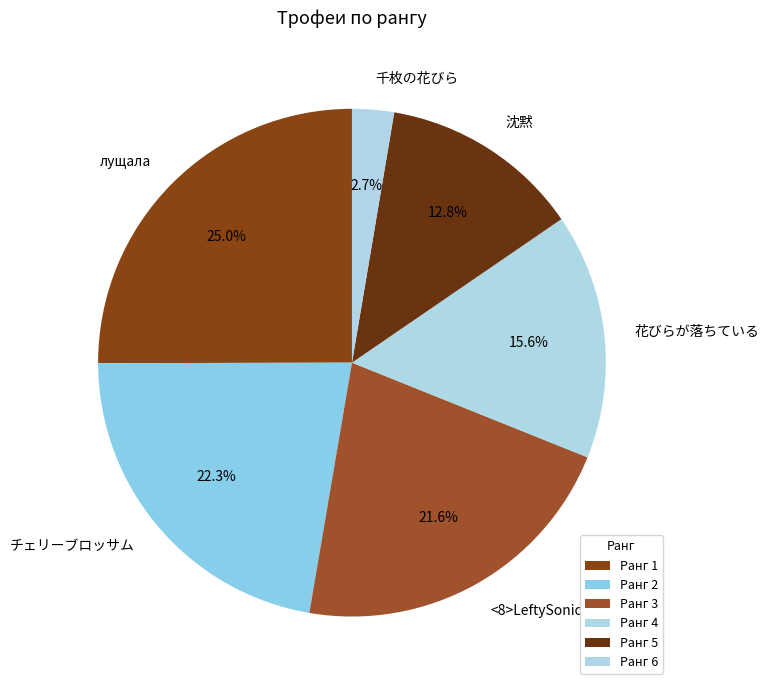

How many slices are in this pie chart?

6